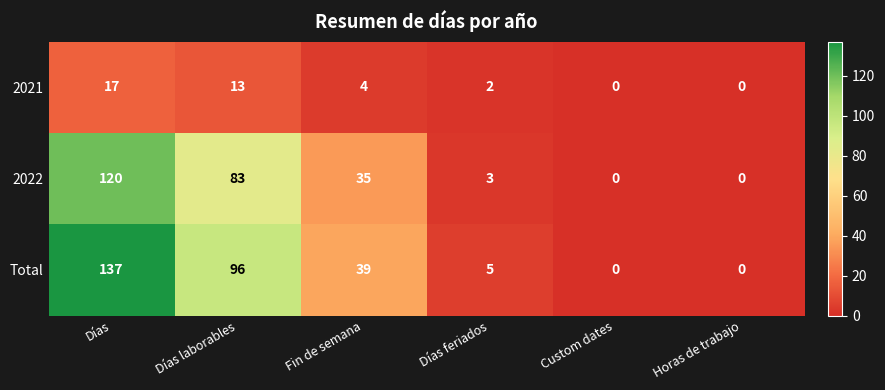

What is the sum of all 2021 values?

36